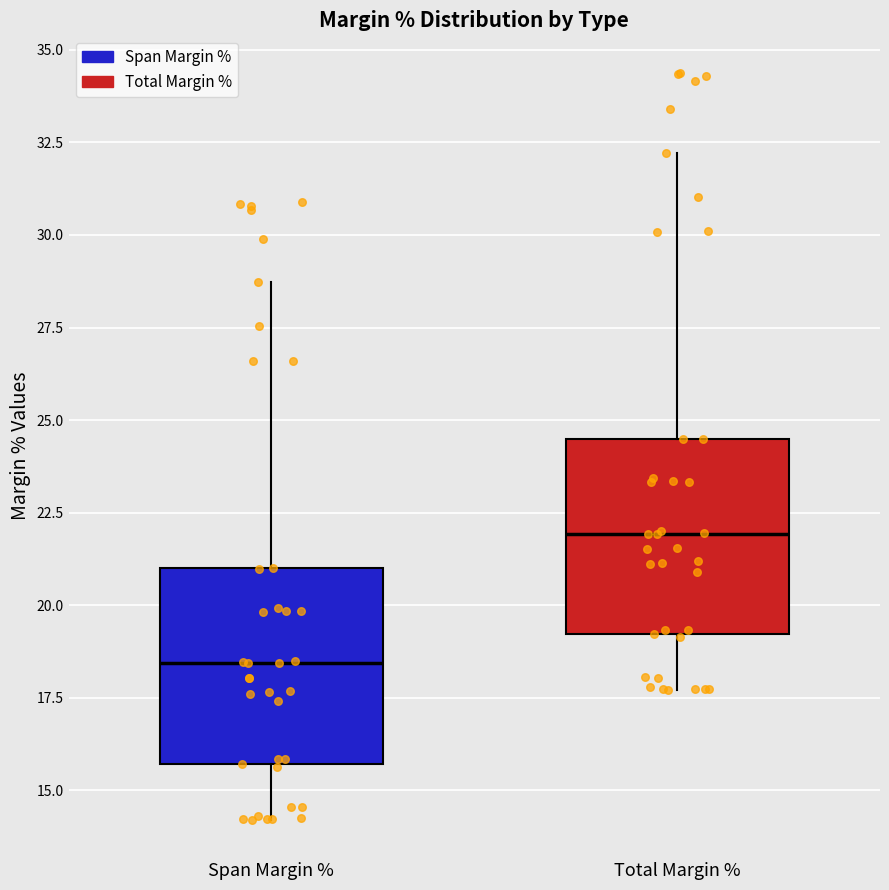

Reading left to right, transcribe this box plot: for each box, give where its median line is, the range the box spans, and where its two whiskers end, as read against the y-axis. The values are not printed on the chart, so give them approximately, as read against the axis.

Span Margin %: median 18.5, box 15.5 to 21.0, whiskers 14.0 to 28.5
Total Margin %: median 22.0, box 19.0 to 24.5, whiskers 17.5 to 32.0